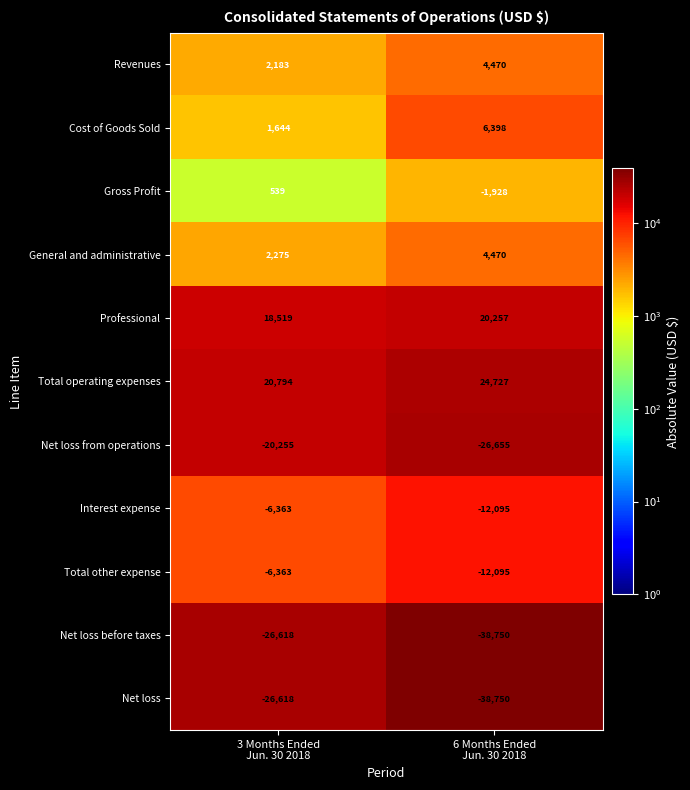

What is the minimum value for Revenues?

2183